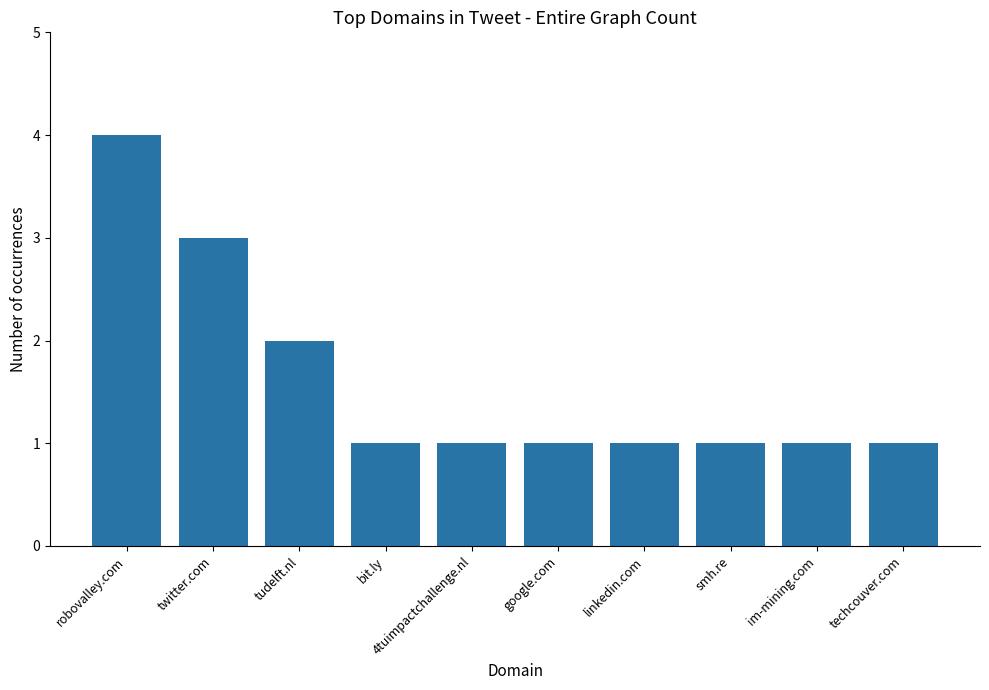

Is it true that the value at tudelft.nl is 2?

True